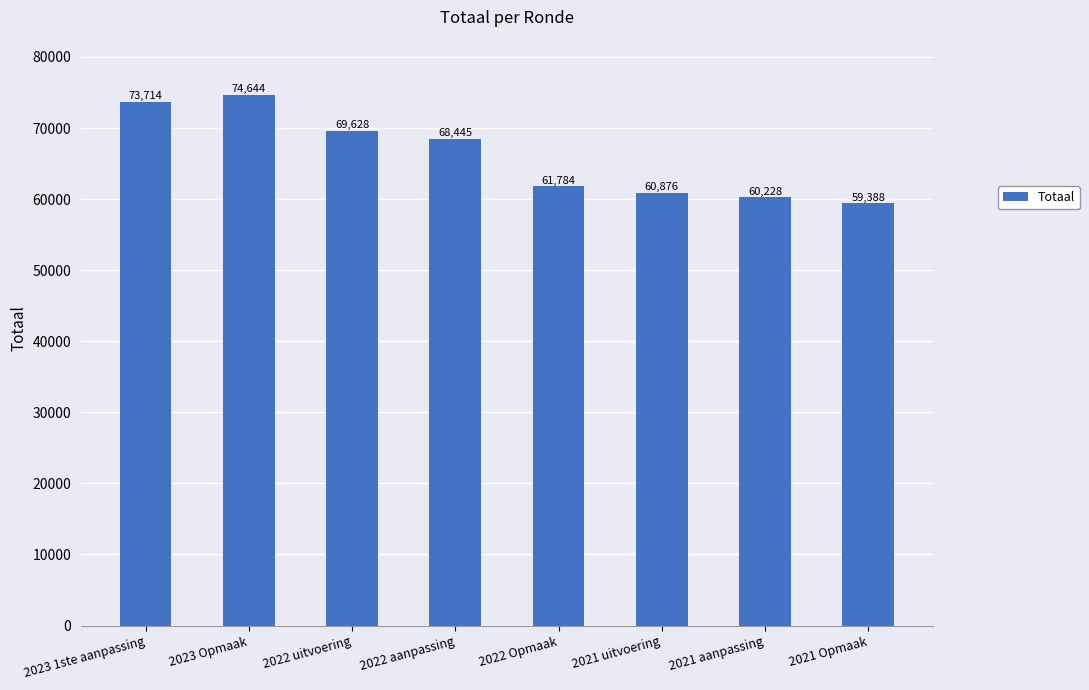

At which label is the value closest to 67016?

2022 aanpassing